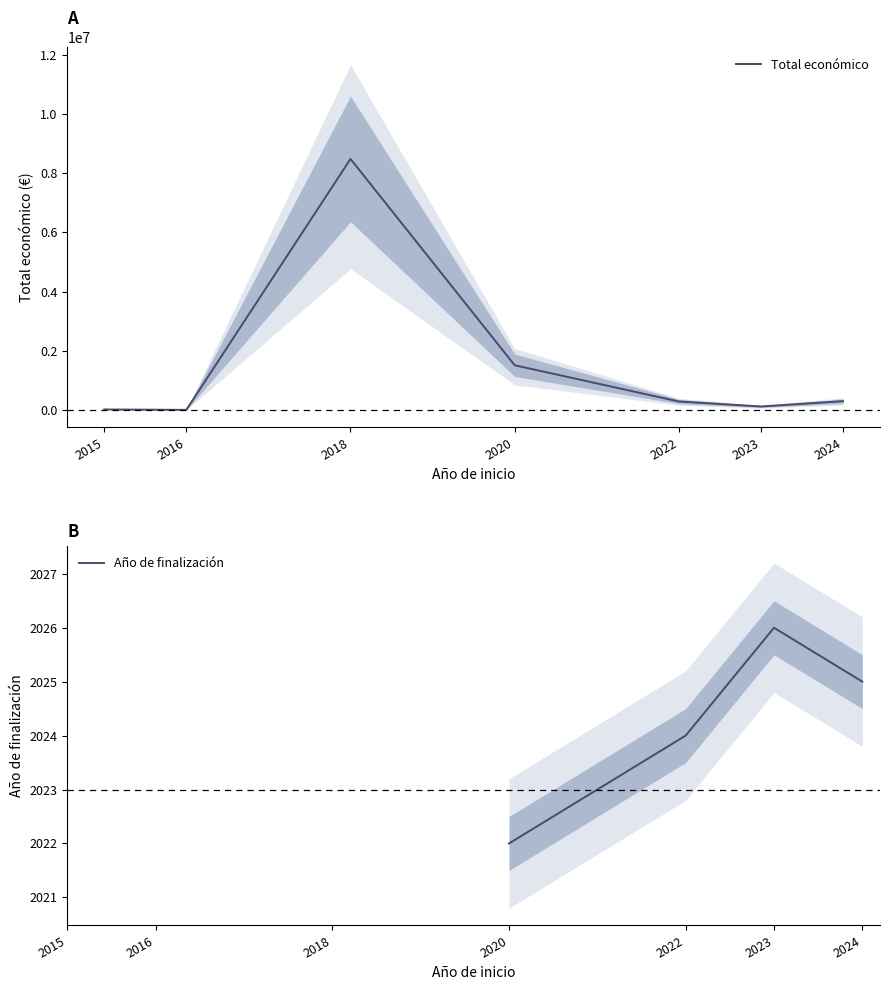

How many values in the Total económico series are below 289231?

3